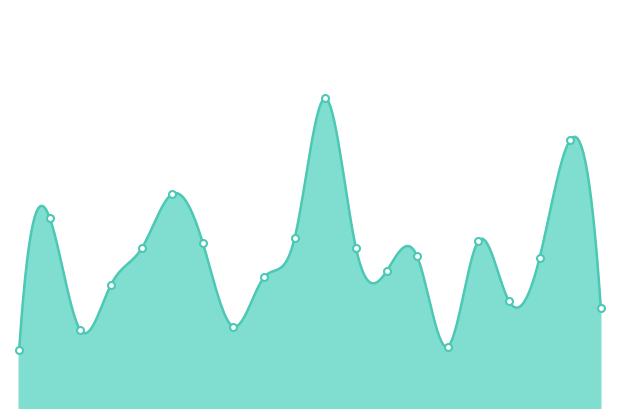

At which category does the chart reach its minimum across all series?

00:00